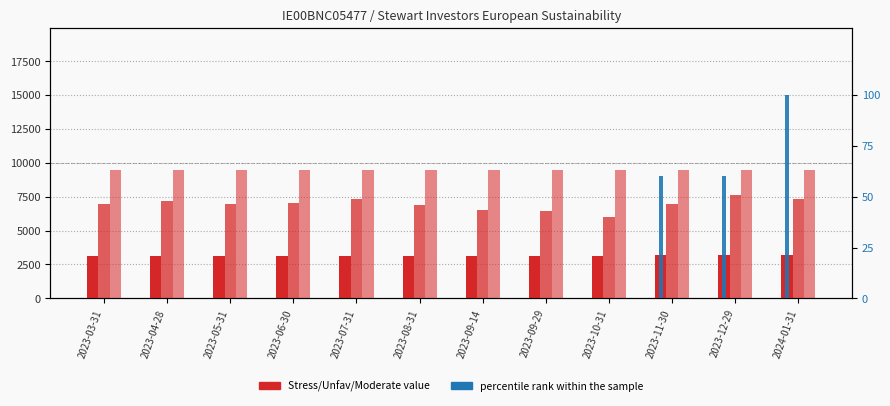

True or false: Stress Value 1 Year has a value of 4268 at 2023-08-31.

False